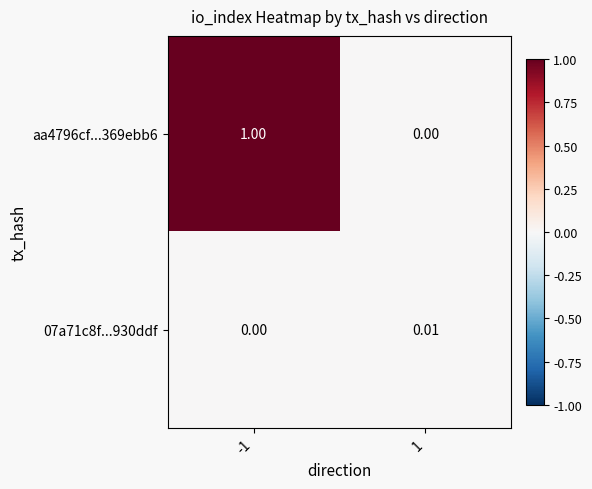

Is the value of aa4796cf...369ebb6 at -1 greater than the value of 07a71c8f...930ddf at 1?

Yes